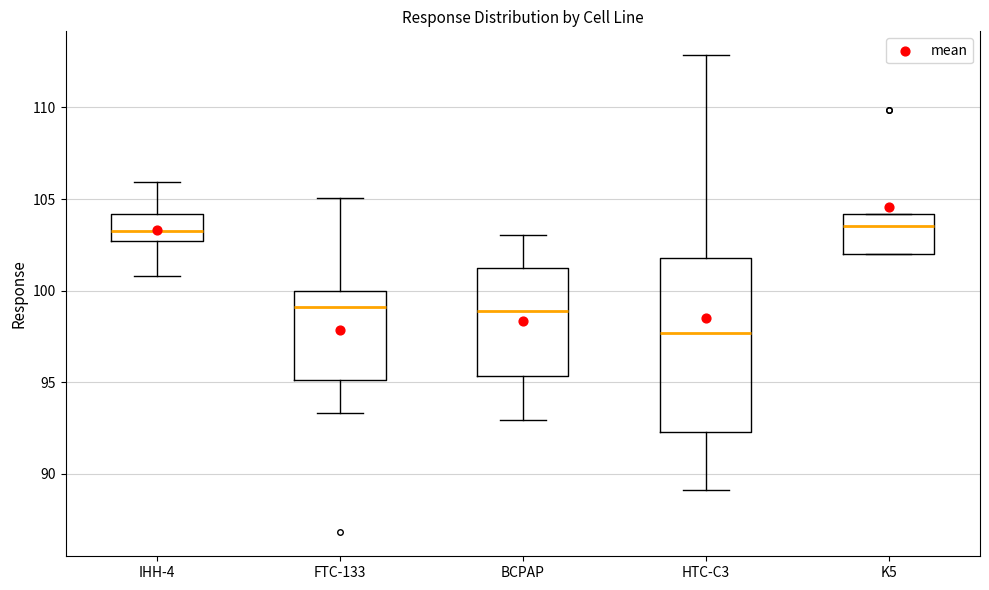

Reading left to right, read every box against the y-axis: the position of its median line, the range the box covers, and the ends of its whiskers. The values are not printed on the chart, so give them approximately, as read against the axis.

IHH-4: median 103.5, box 102.5 to 104.0, whiskers 101.0 to 106.0
FTC-133: median 99.0, box 95.0 to 100.0, whiskers 93.5 to 105.0
BCPAP: median 99.0, box 95.5 to 101.0, whiskers 93.0 to 103.0
HTC-C3: median 97.5, box 92.5 to 102.0, whiskers 89.0 to 113.0
K5: median 103.5, box 102.0 to 104.0, whiskers 102.0 to 104.0